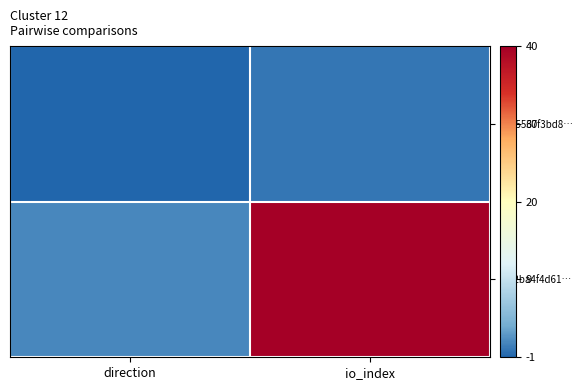

List the series in order of their peak value, lowest first.

8015567f3bd8…, fb92ba4f4d61…